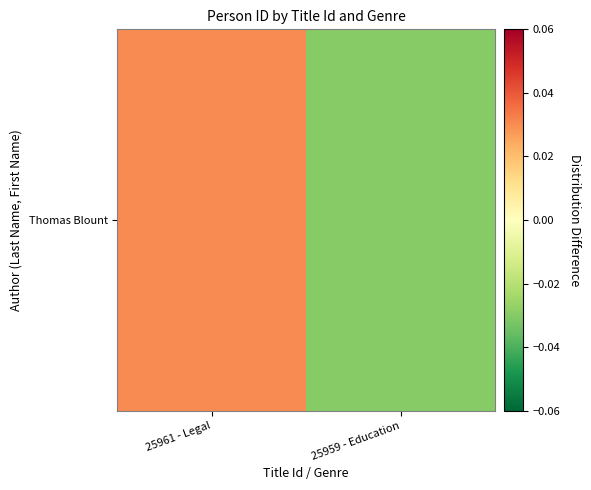

Which has a higher value, 25959 - Education or 25961 - Legal?

25961 - Legal